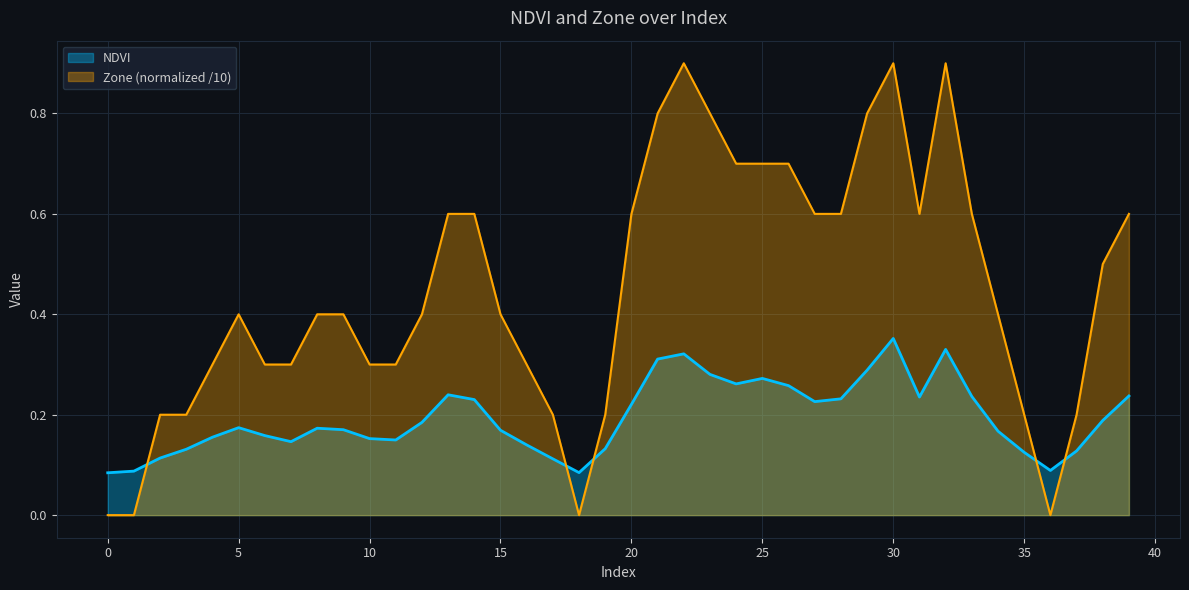

The Zone series shows 0.2 at 3. True or false?

True